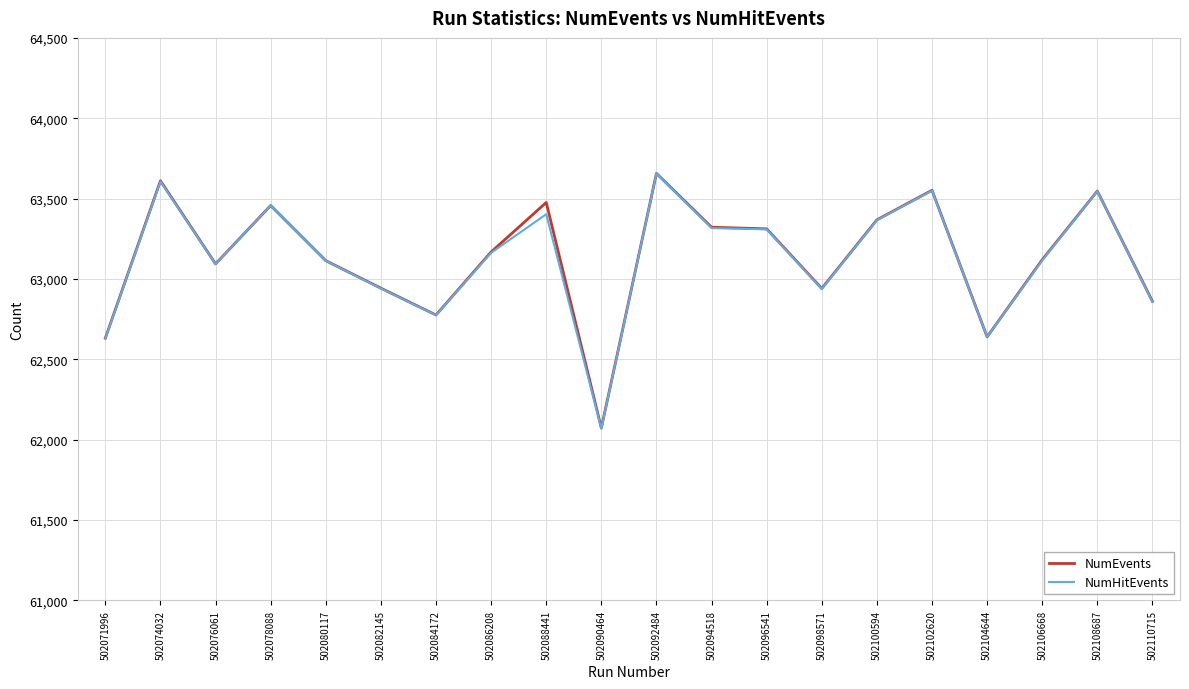

How many lines are shown in the chart?

2